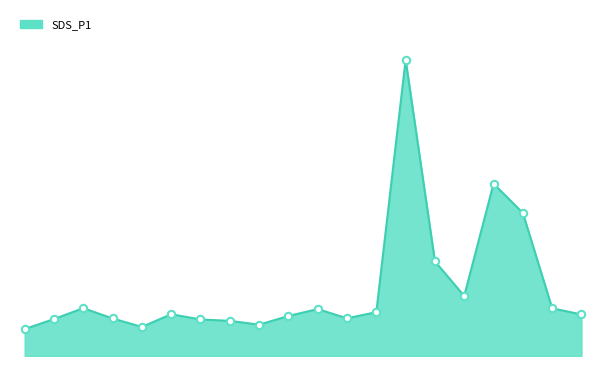

Is this an area chart (filled region under the line)?

Yes